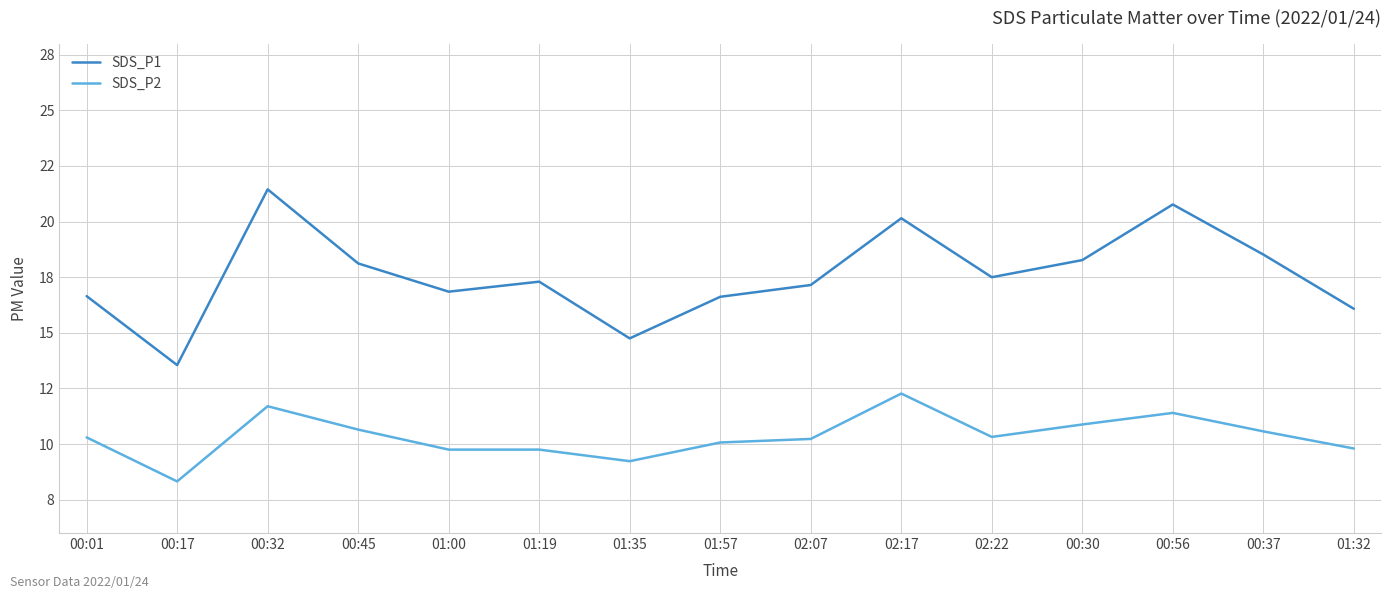

The SDS_P1 series shows 21.4 at 00:32. True or false?

True